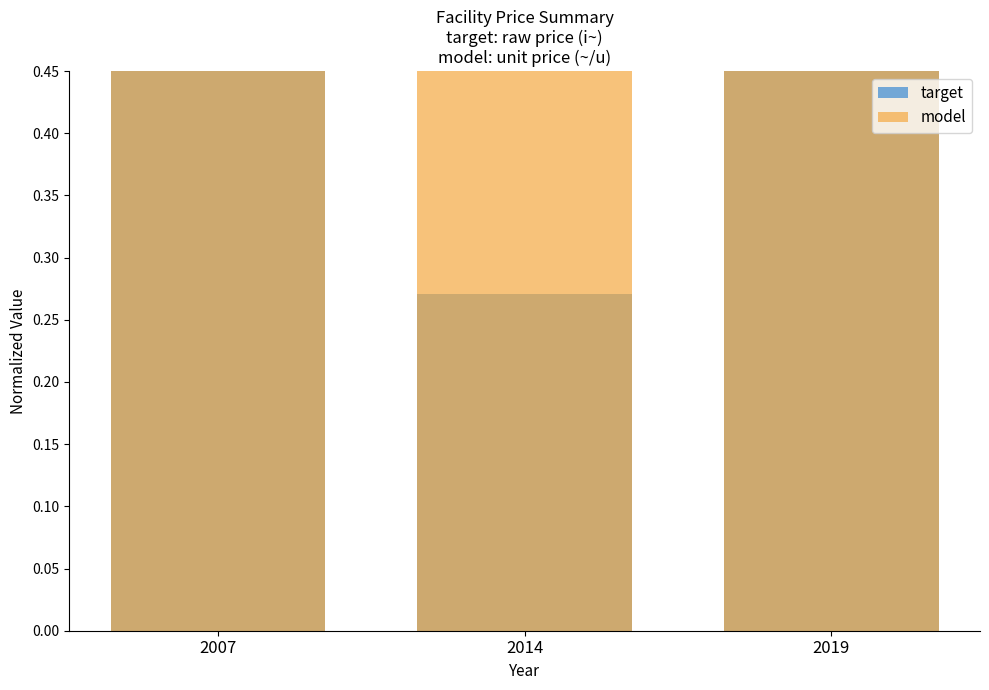

Rank the series by their average value, from highest to lowest.

model, target